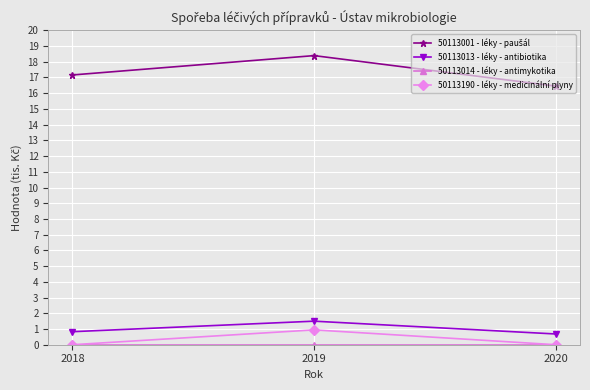

What is the lowest value of the 50113013 - léky - antibiotika series?

0.7